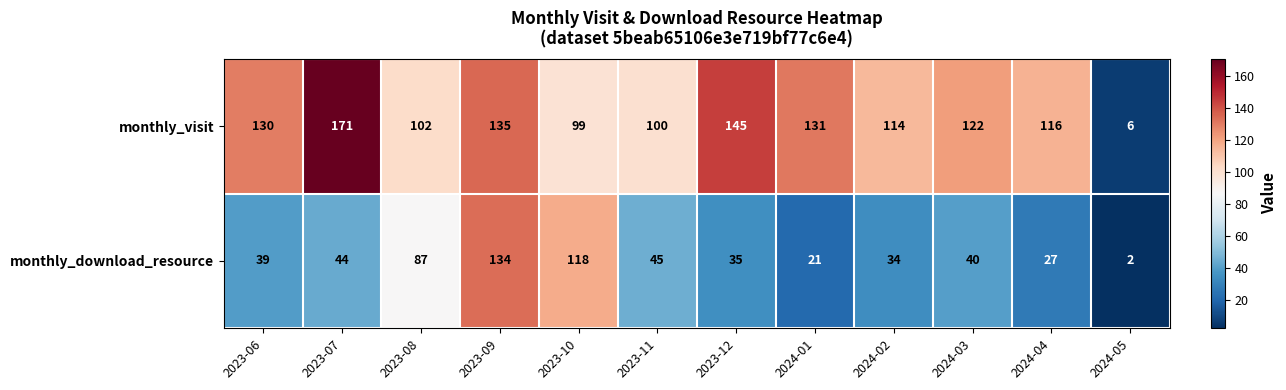

What is the sum of the monthly_visit values at 2024-02 and 2023-11?

214